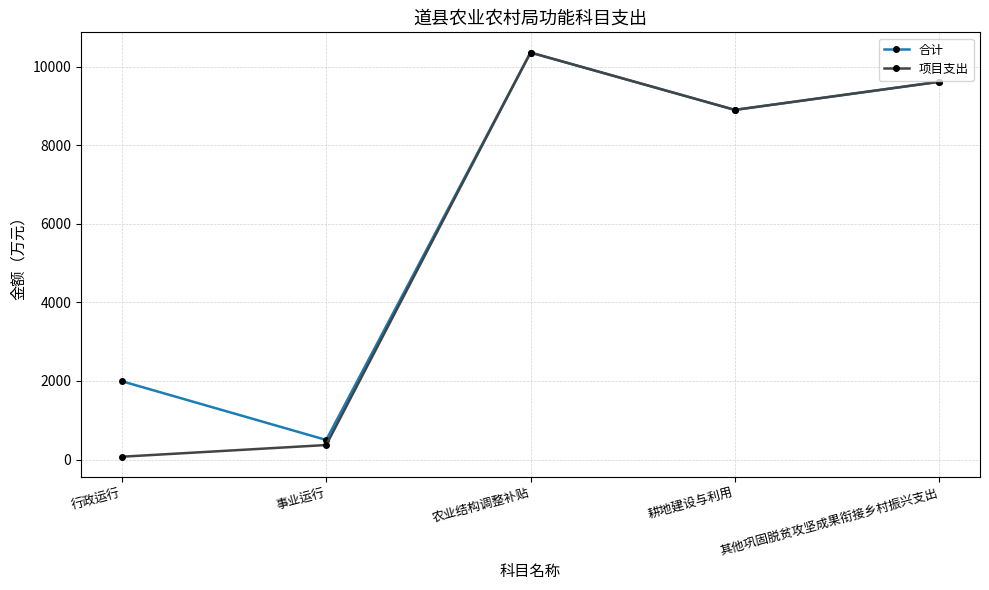

How many data points does each series have?

5